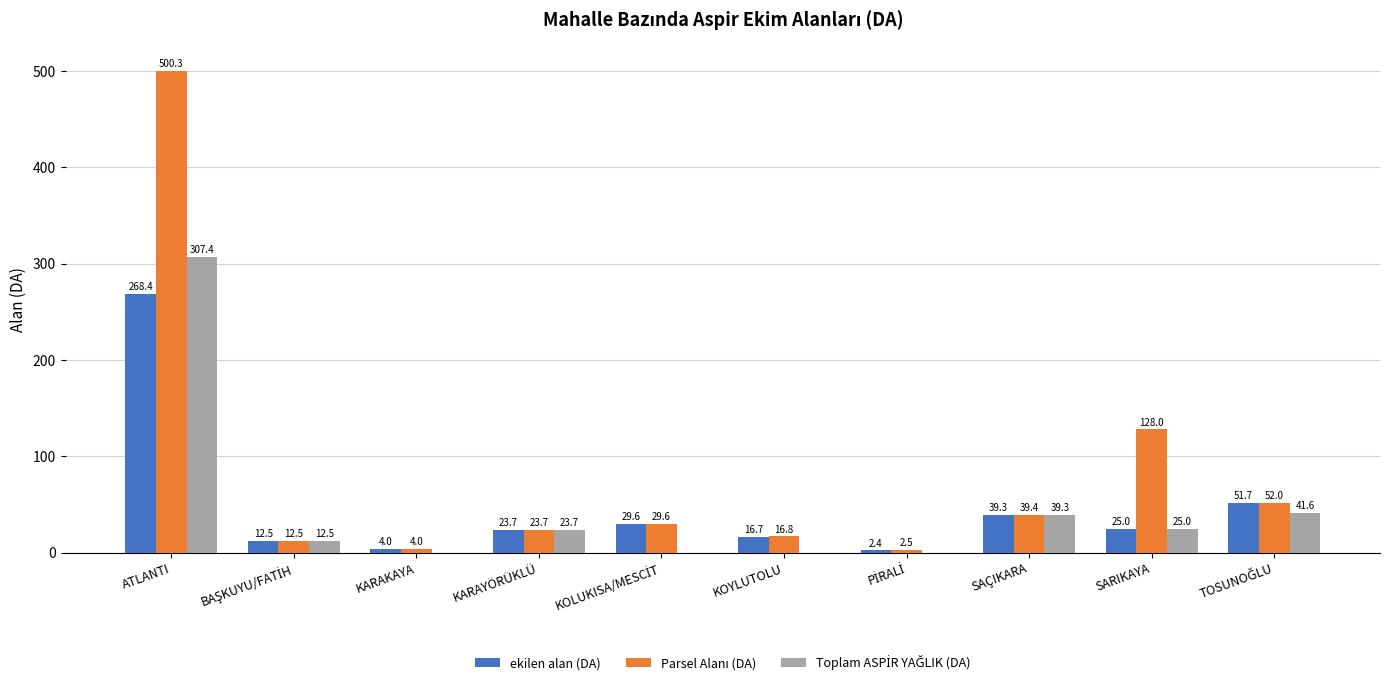

Is it true that ekilen alan (DA) equals 62.7 at SAÇIKARA?

False